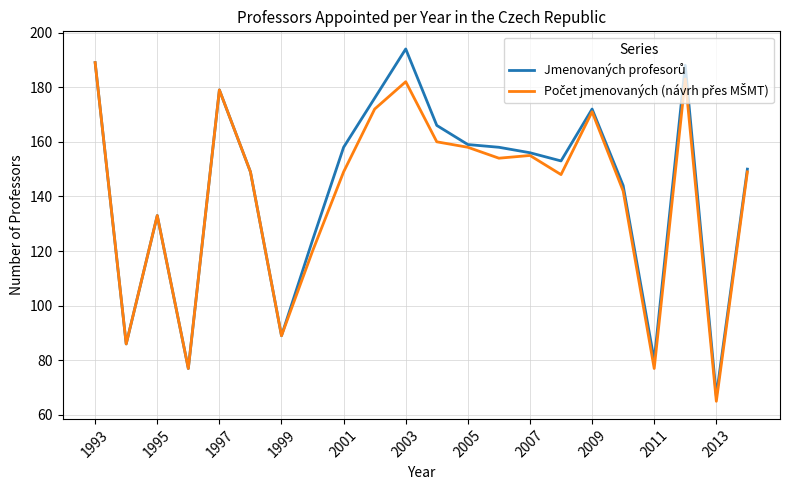

How many lines are shown in the chart?

2